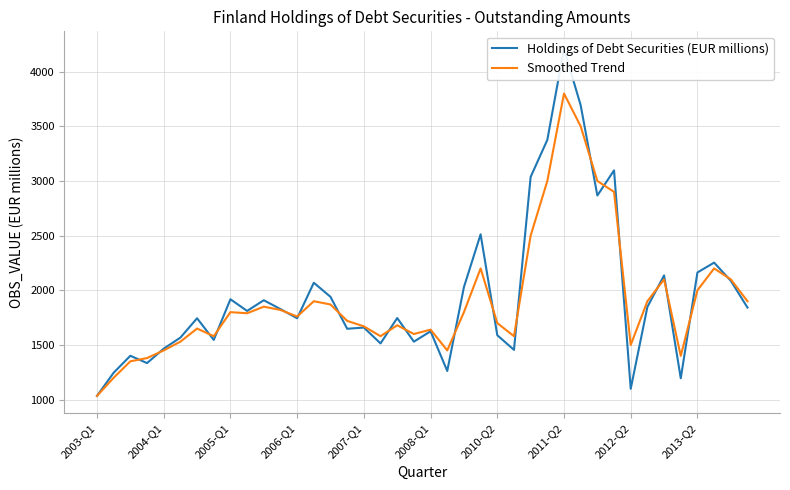

Reading left to right, what are all the values shown in this chart?

Holdings of Debt Securities (EUR millions): 1034	1246	1401	1334	1466	1567	1744	1546	1918	1811	1909	1828	1744	2069	1940	1648	1659	1514	1746	1530	1625	1262	2029	2512	1589	1455	3037	3376	4210	3692	2867	3097	1099	1848	2136	1195	2163	2253	2087	1842
Smoothed Trend: 1034	1200	1350	1380	1450	1530	1650	1580	1800	1790	1850	1820	1760	1900	1870	1720	1670	1580	1680	1600	1640	1450	1800	2200	1700	1580	2500	3000	3800	3500	3000	2900	1500	1900	2100	1400	2000	2200	2100	1900